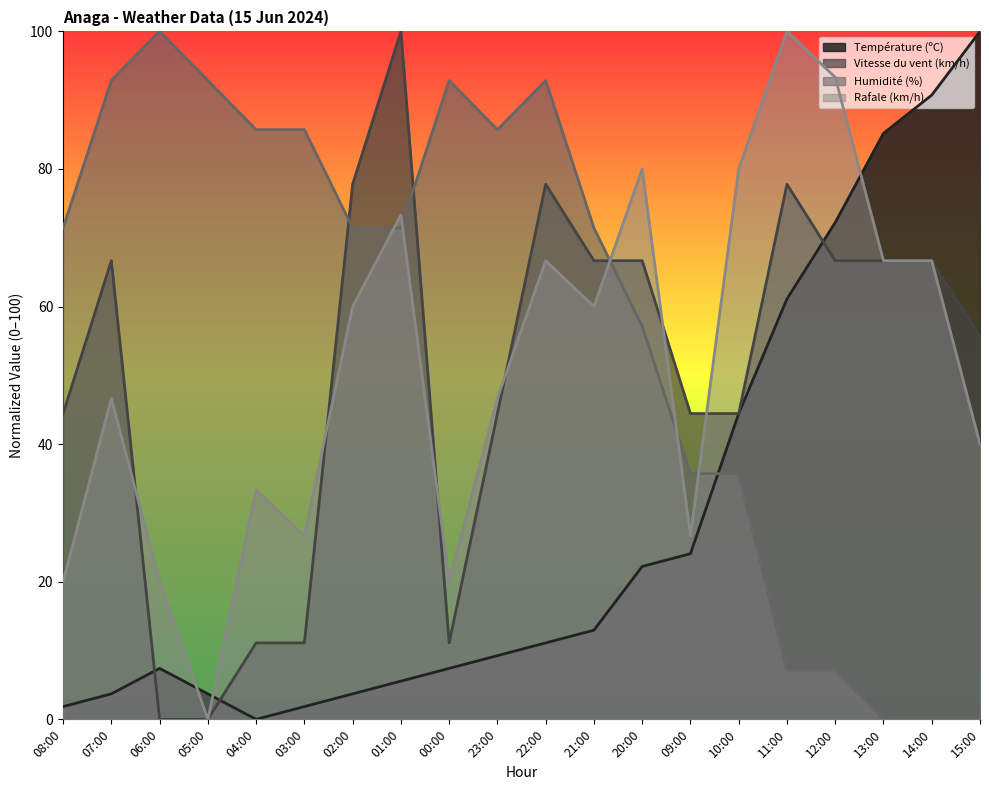

At which category is the sum across all series the highest?

01:00